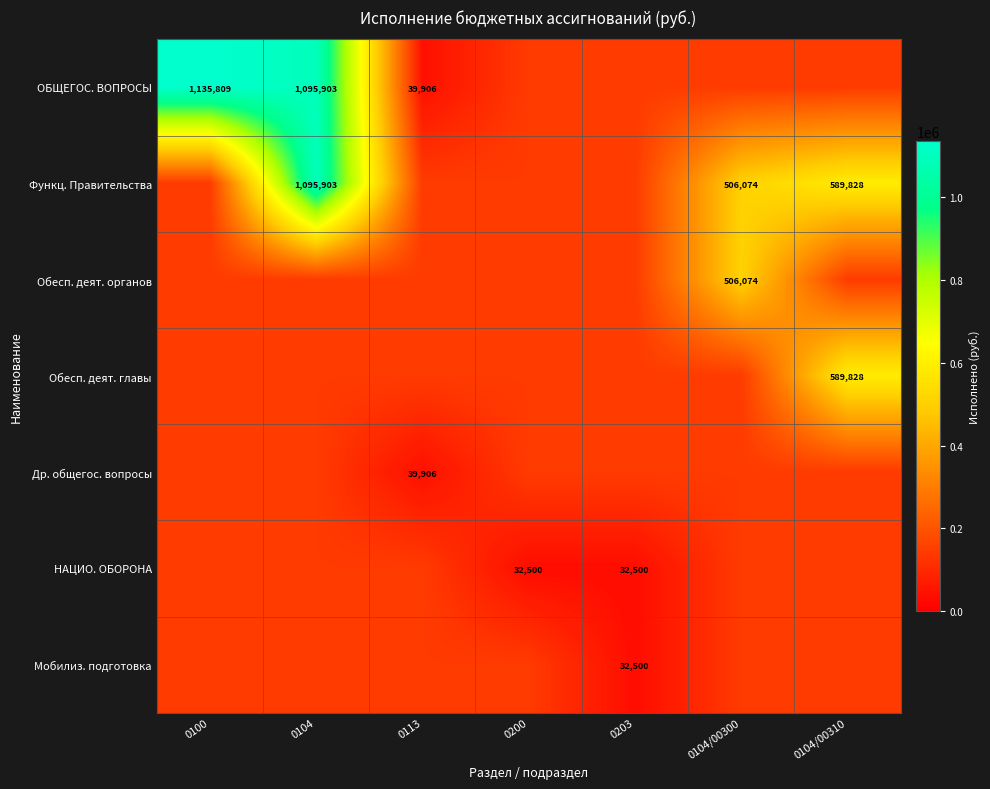

Read the ОБЩЕГОС. ВОПРОСЫ value at 0100.

1135808.7